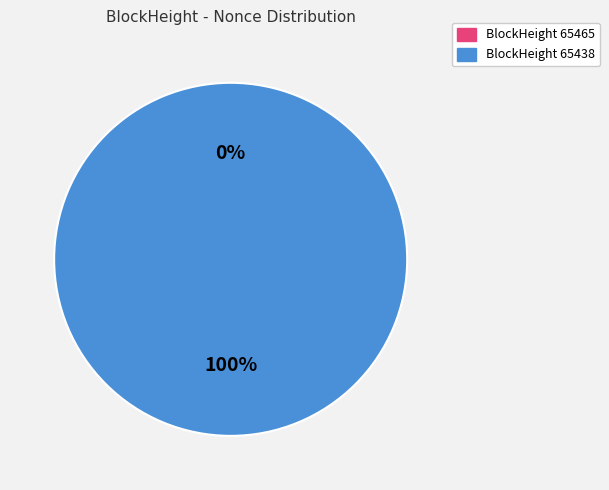

Between 65465 and 65438, which is larger?

65438